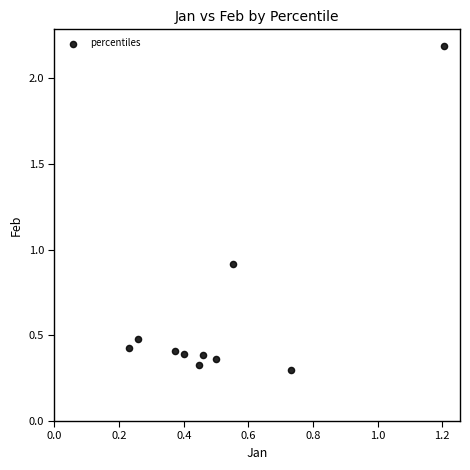

What is the range of X values (max minus min)?

1.0